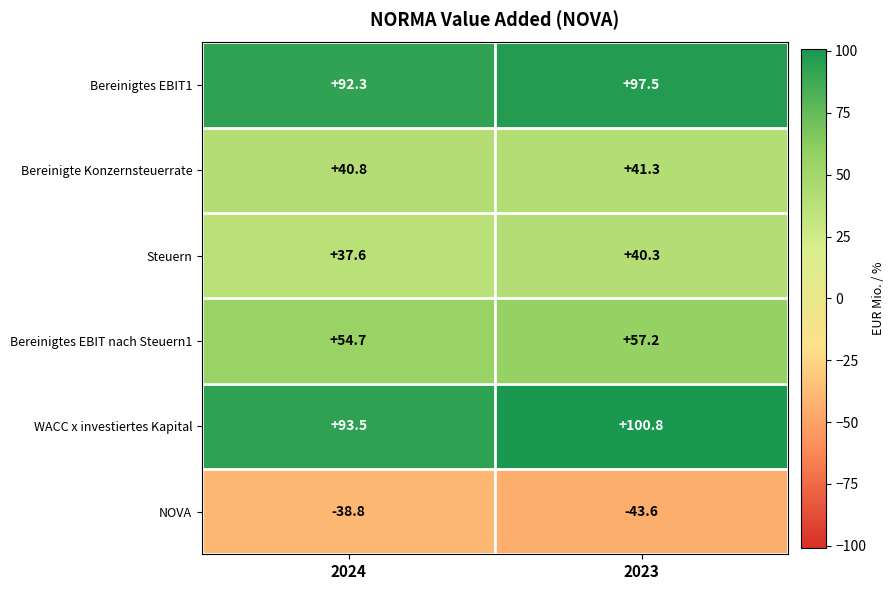

At which category does the chart reach its minimum across all series?

2023